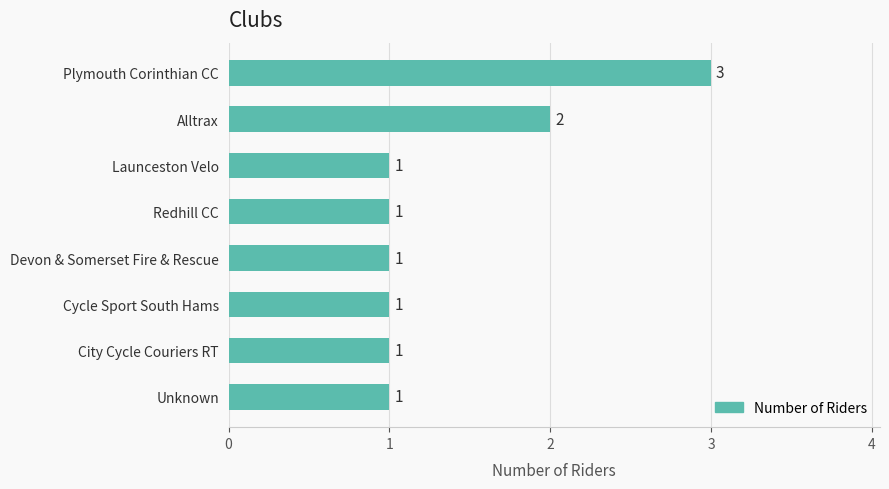

What is the minimum value shown in the chart?

1